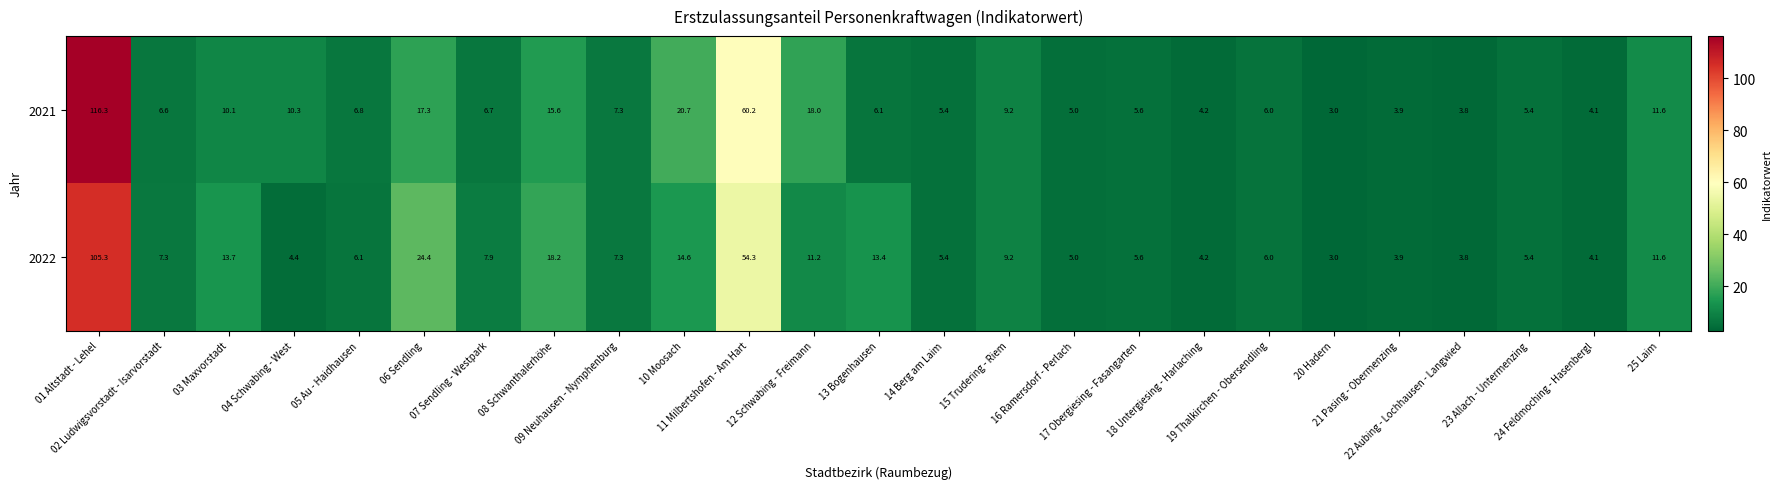

What is the average value of the 2022 series?

14.2